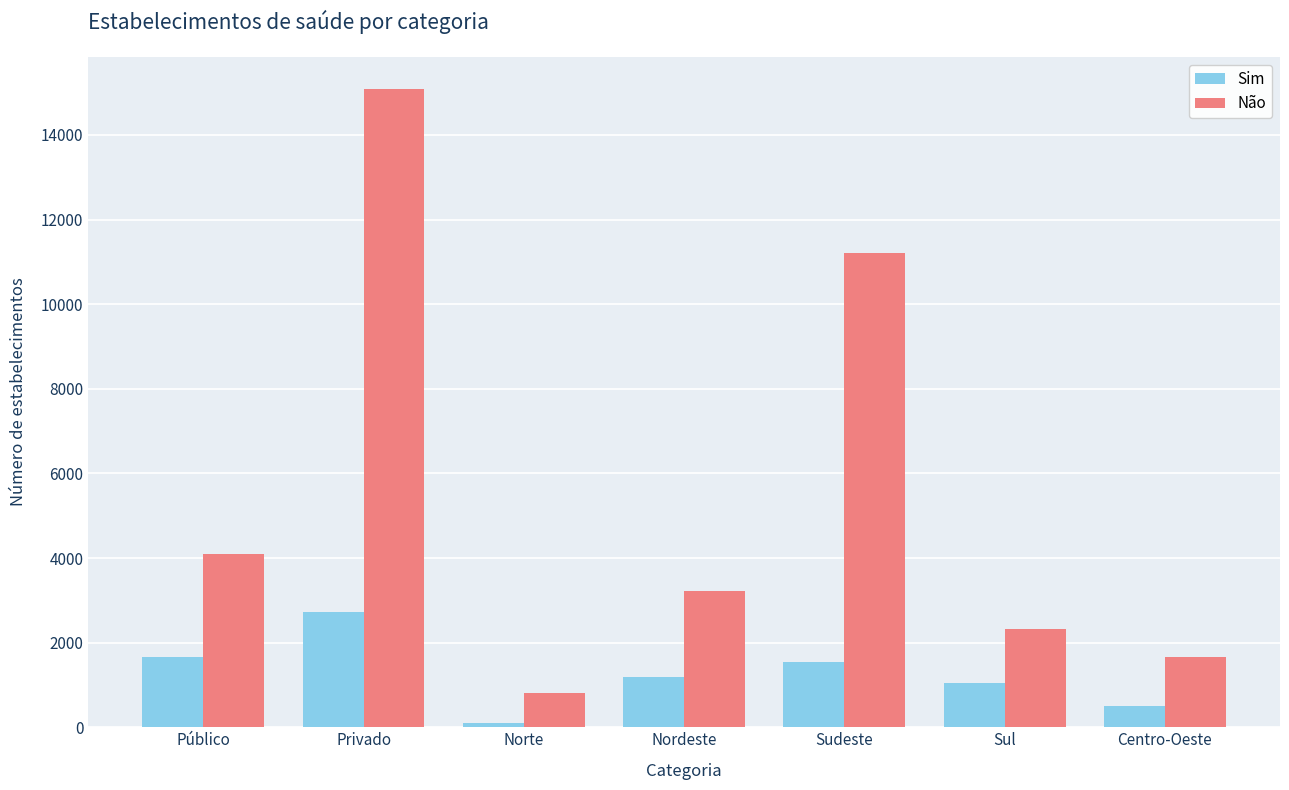

What is the label of the 4th bar from the left?

Nordeste